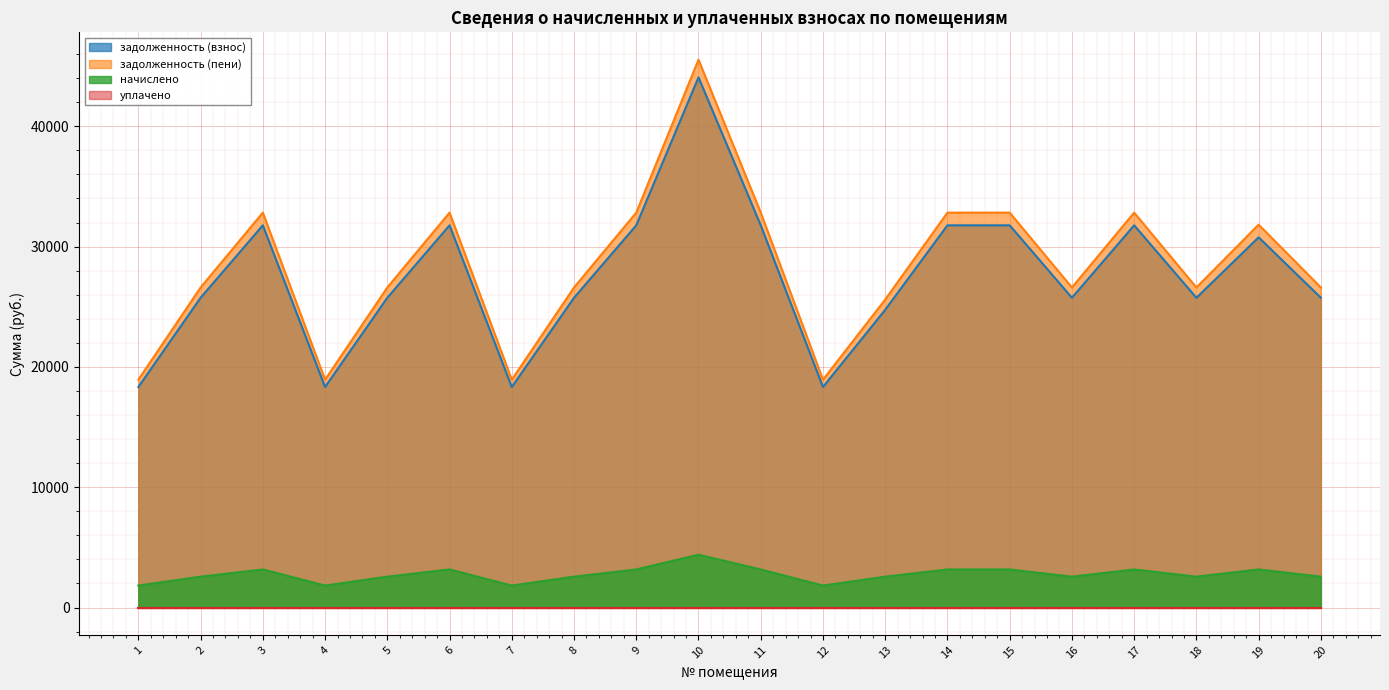

Which series has the largest total across all categories?

задолженность (пени)